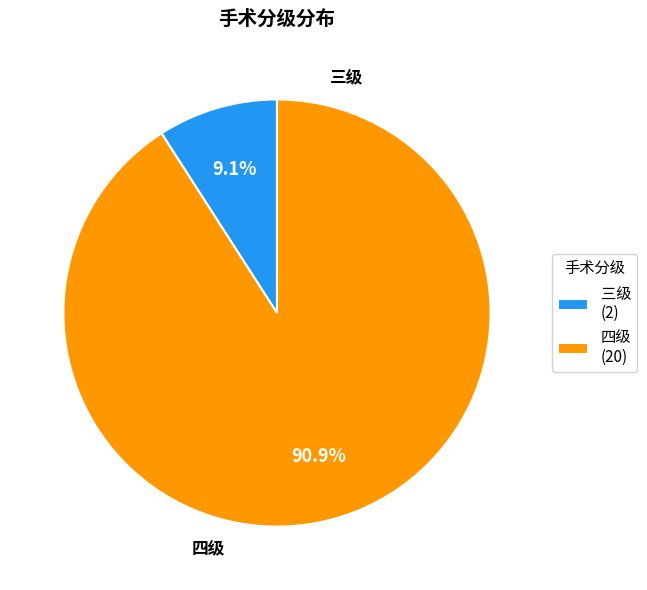

To the nearest percent, what percentage of the pie is 三级?

9%